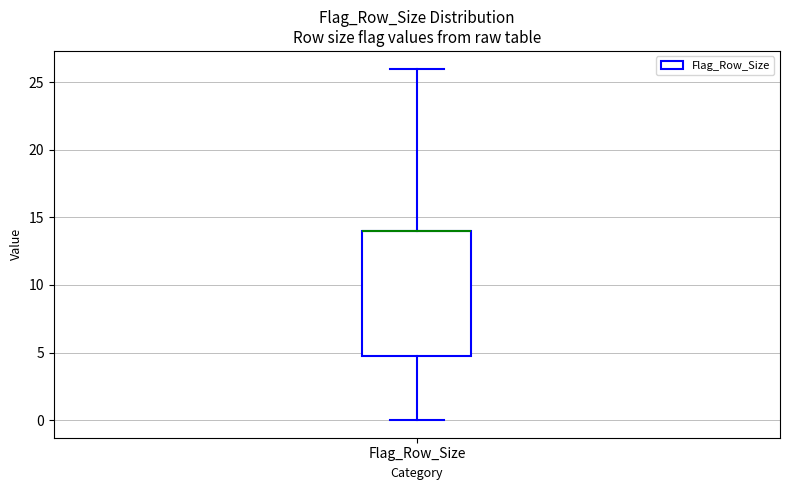

Where does the upper whisker of the box for Flag_Row_Size end on the y-axis? The values are not printed on the chart, so give them approximately, as read against the axis.

26